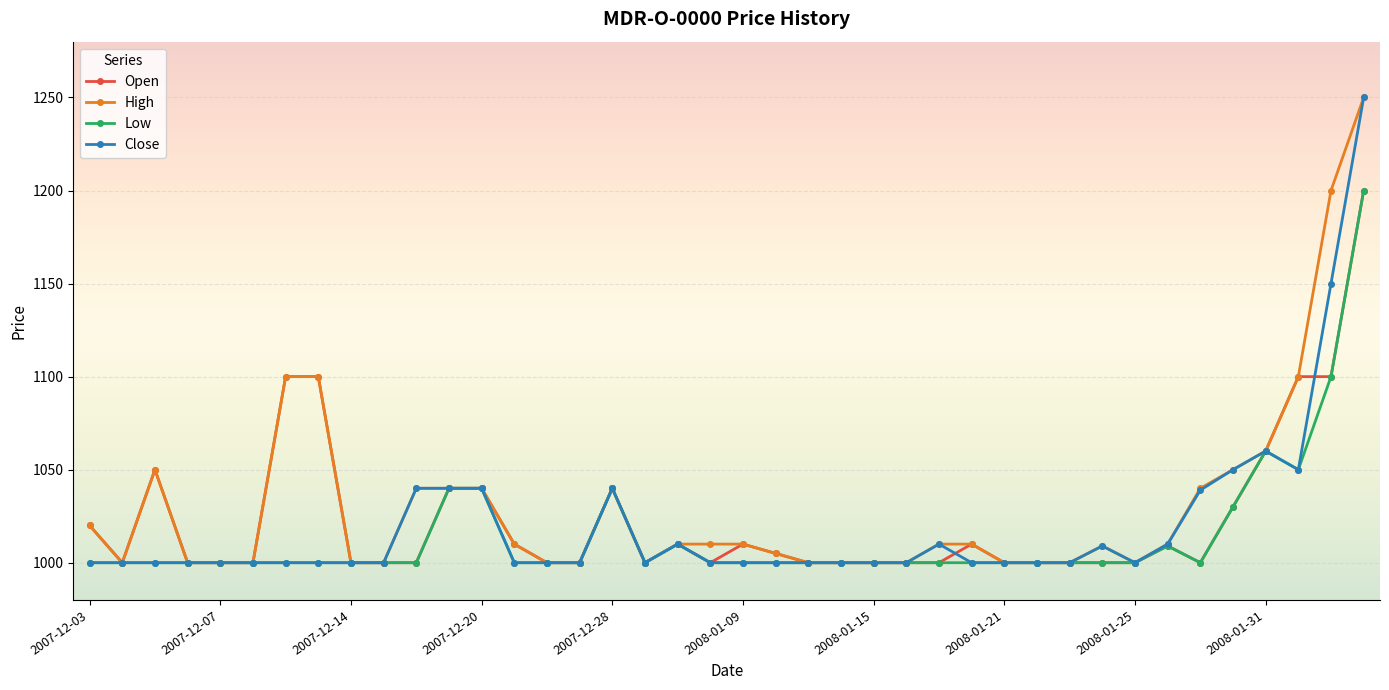

What is the value of the Low point at the 33rd from the left?

1000